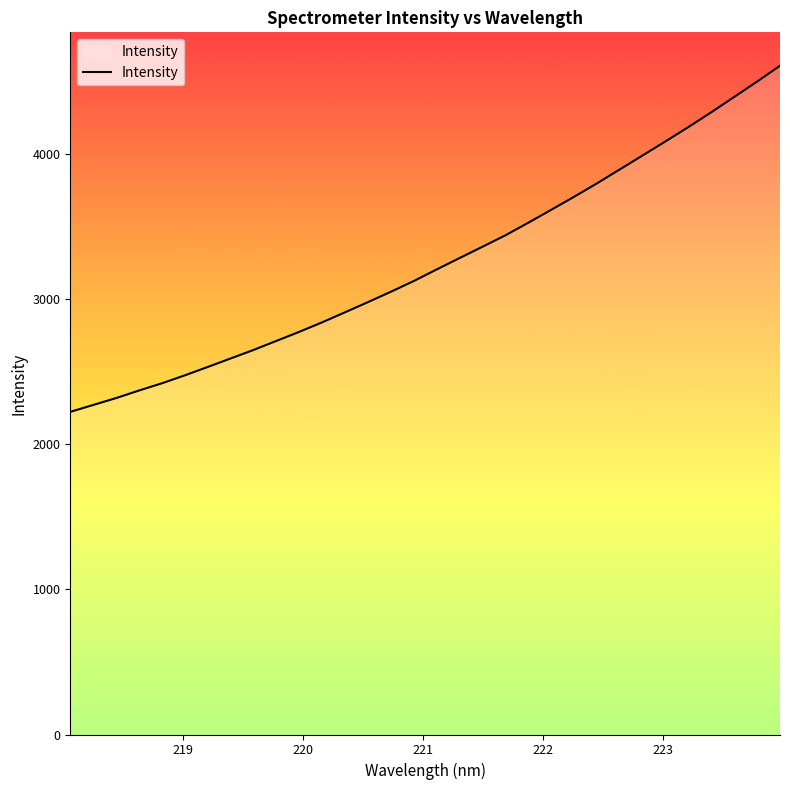

Does the chart display data point markers on the line(s)?

No